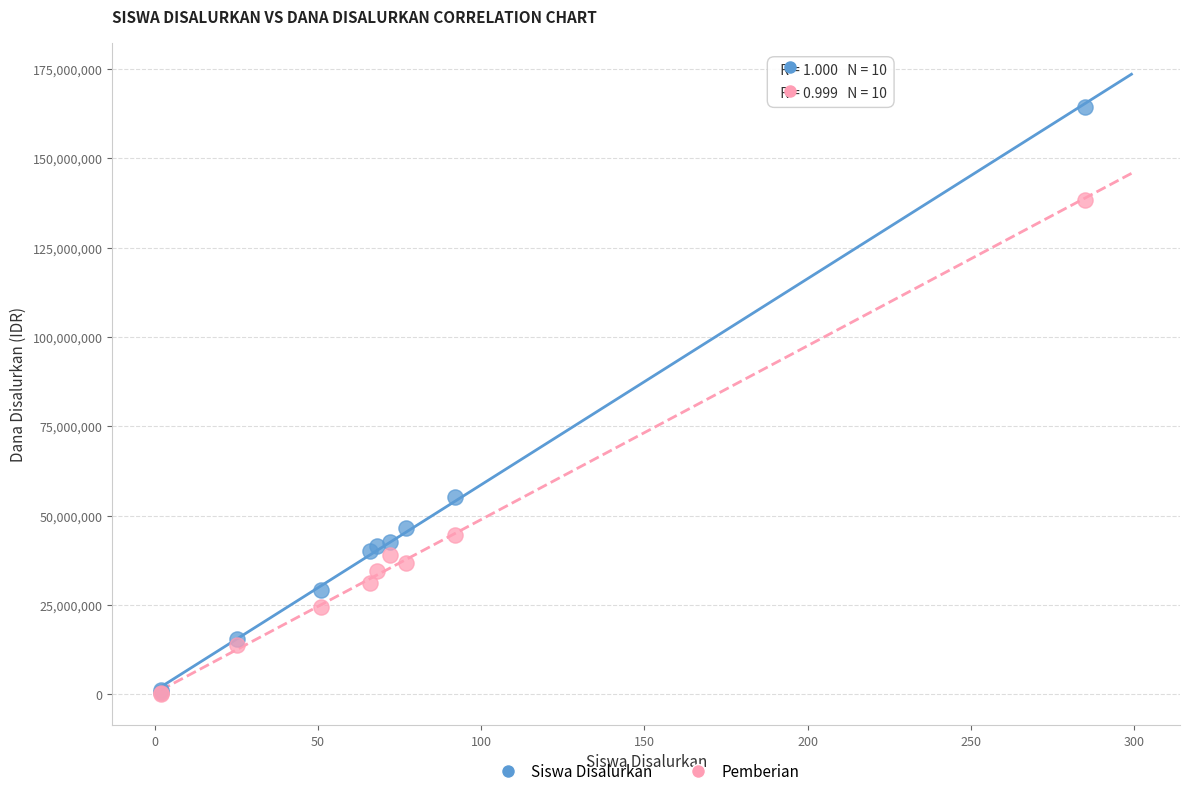

Across all series, what Y value is closest to 82125000?

55125000